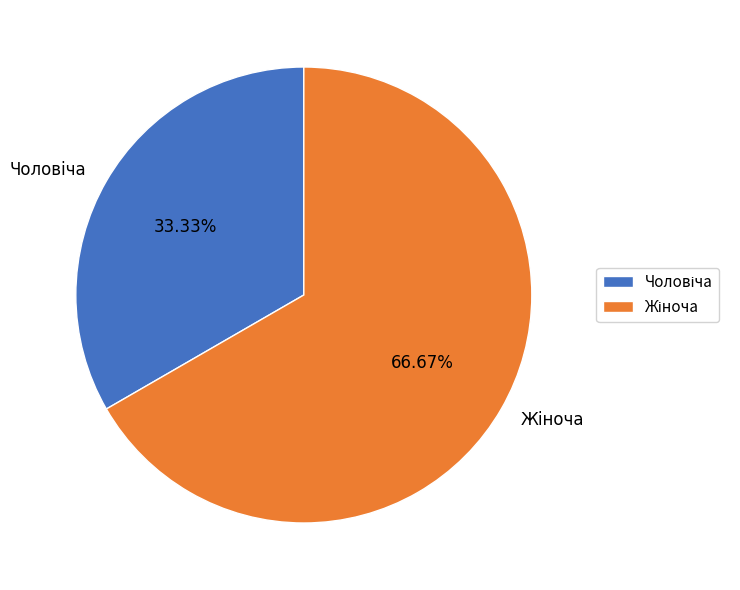

Is there a majority slice in this chart?

Yes